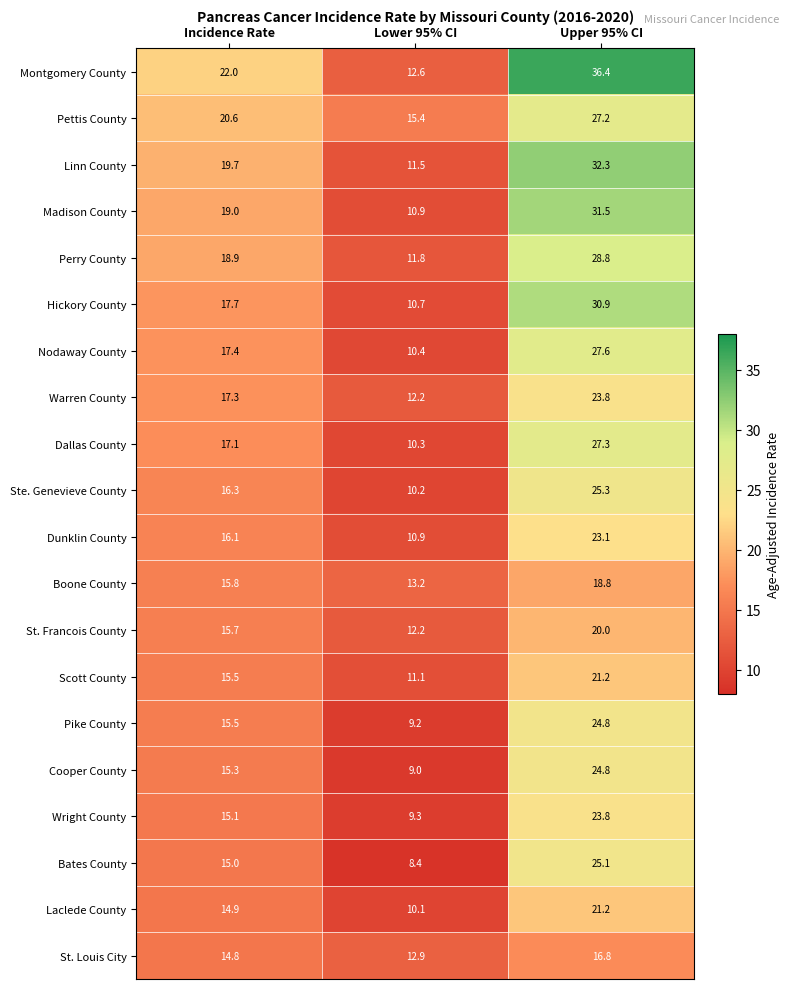

What is the difference between the Nodaway County values at Lower 95% CI and Upper 95% CI?

17.2